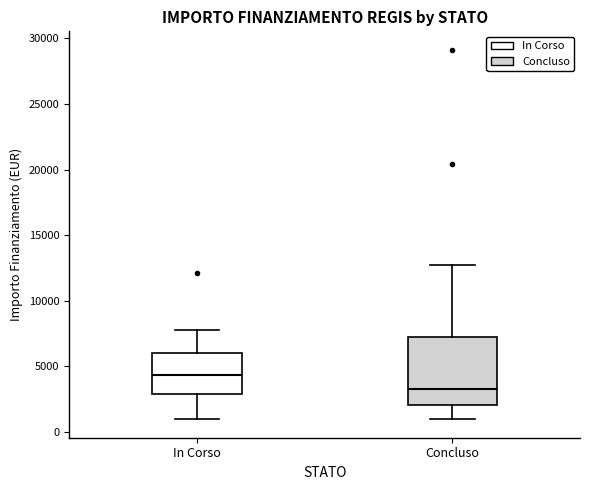

Reading left to right, transcribe this box plot: for each box, give where its median line is, the range the box spans, and where its two whiskers end, as read against the y-axis. The values are not printed on the chart, so give them approximately, as read against the axis.

In Corso: median 4500, box 3000 to 6000, whiskers 1000 to 8000
Concluso: median 3500, box 2000 to 7000, whiskers 1000 to 12500